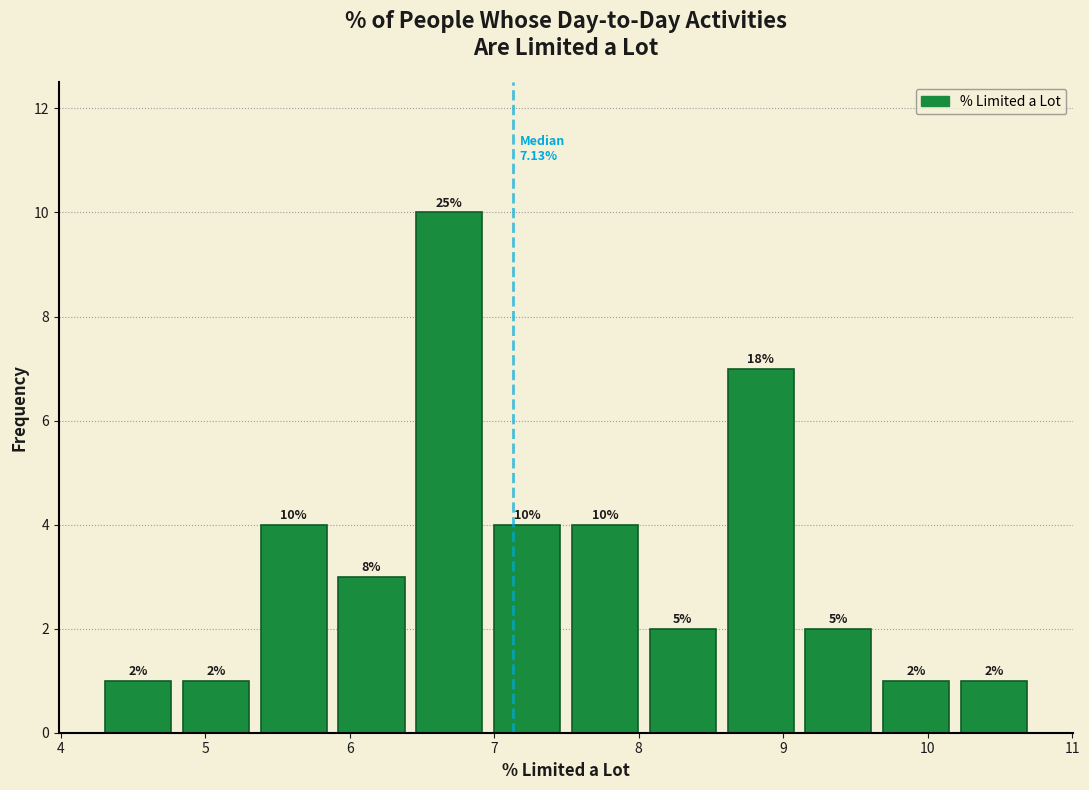

Which range on the x-axis has the tallest bar?

6.5 to 7.0